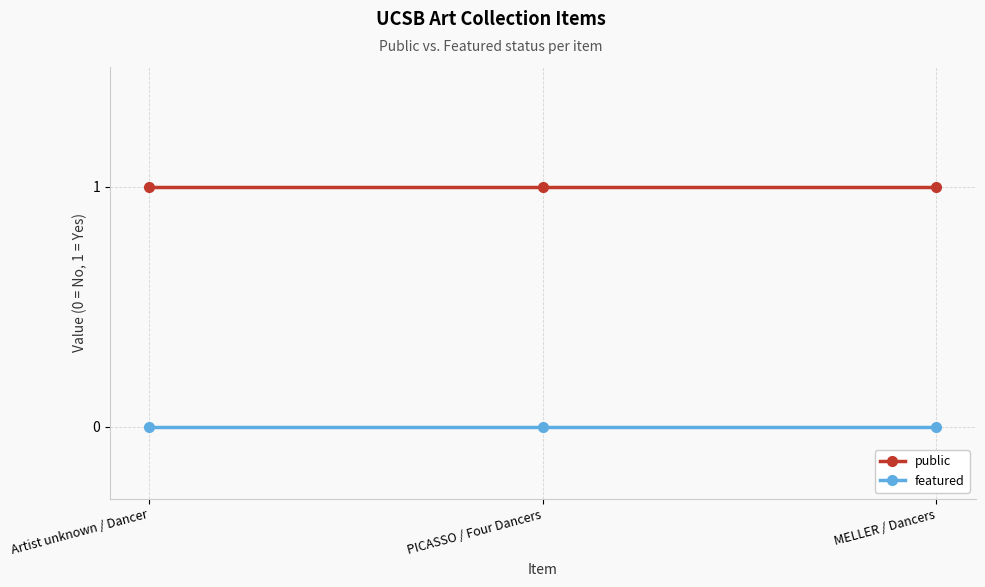

Is this an area chart (filled region under the line)?

No